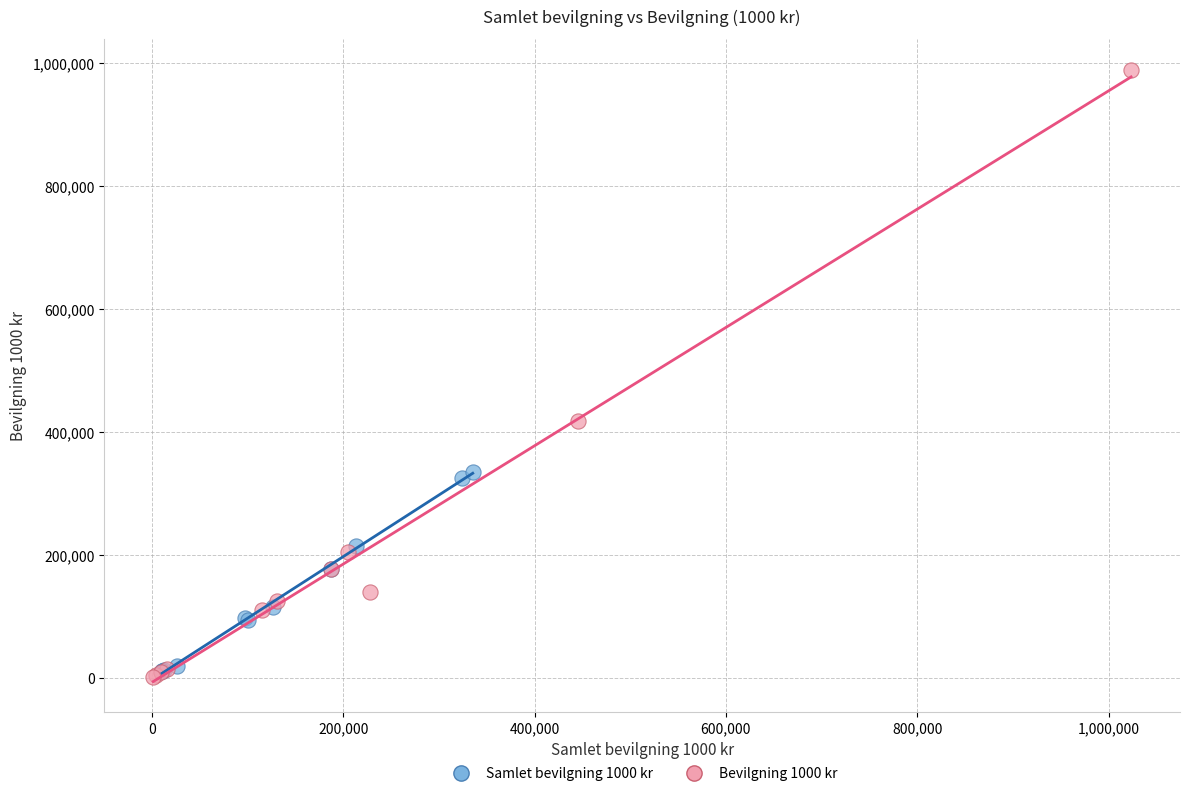

Which series contains the lowest Y value?

Bevilgning 1000 kr